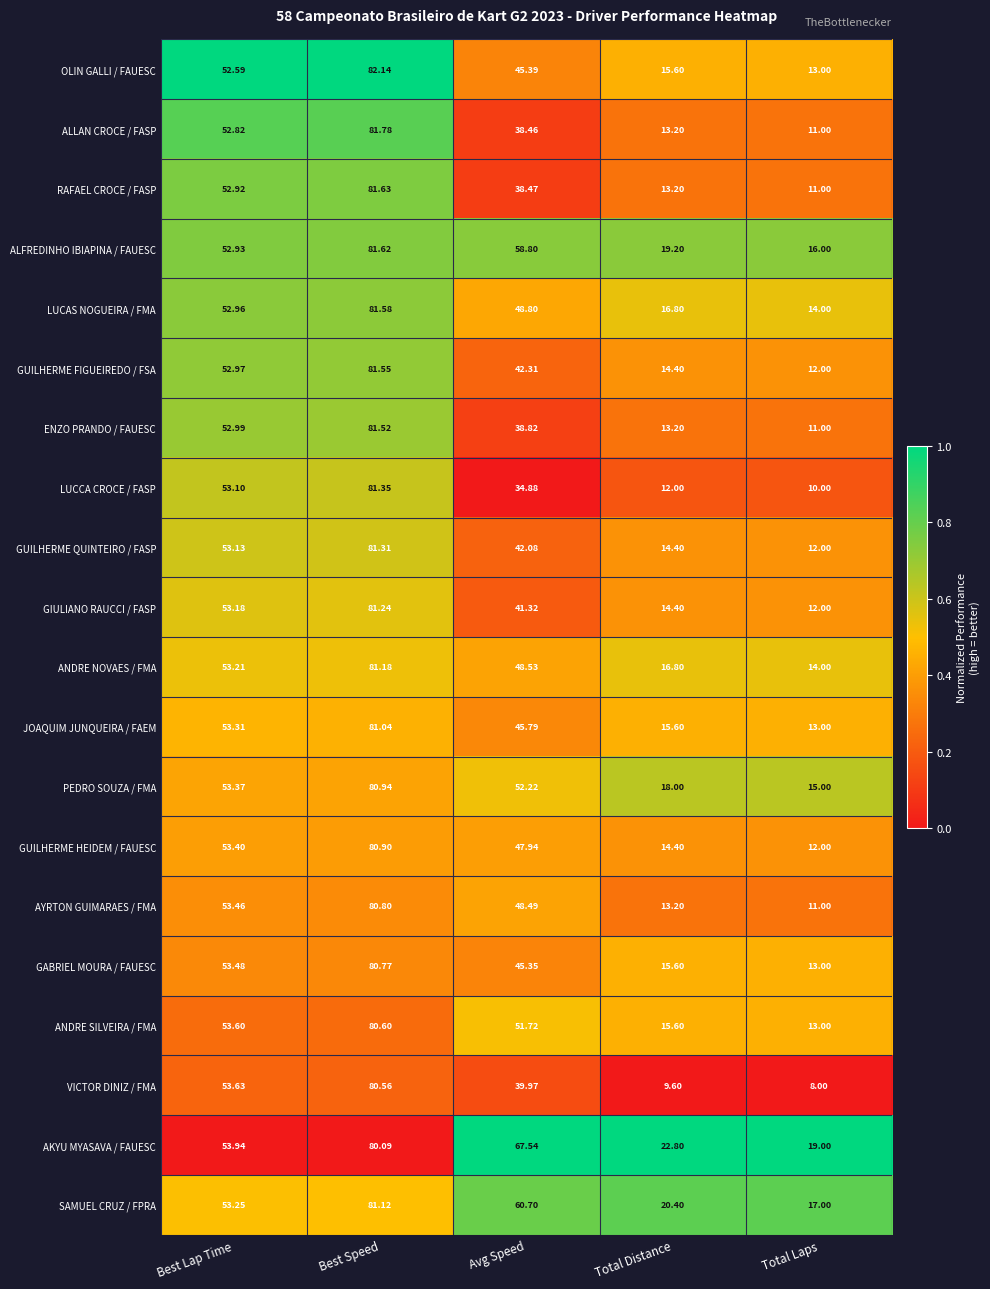

What is the greatest value displayed?

82.1